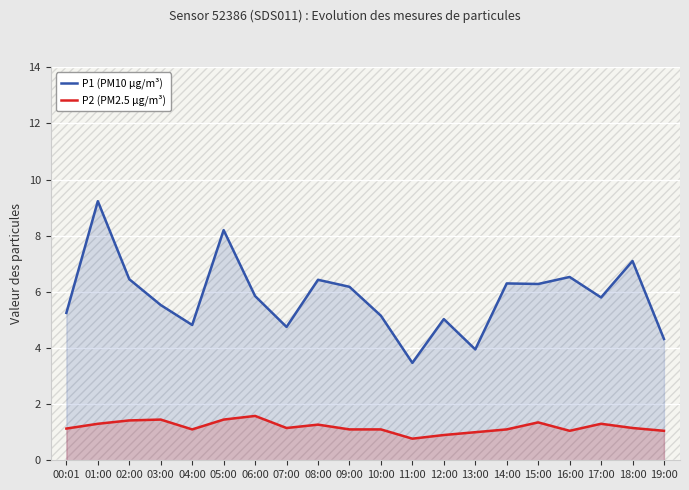

Where is the first local minimum for P1 (PM10 µg/m³)?

04:00